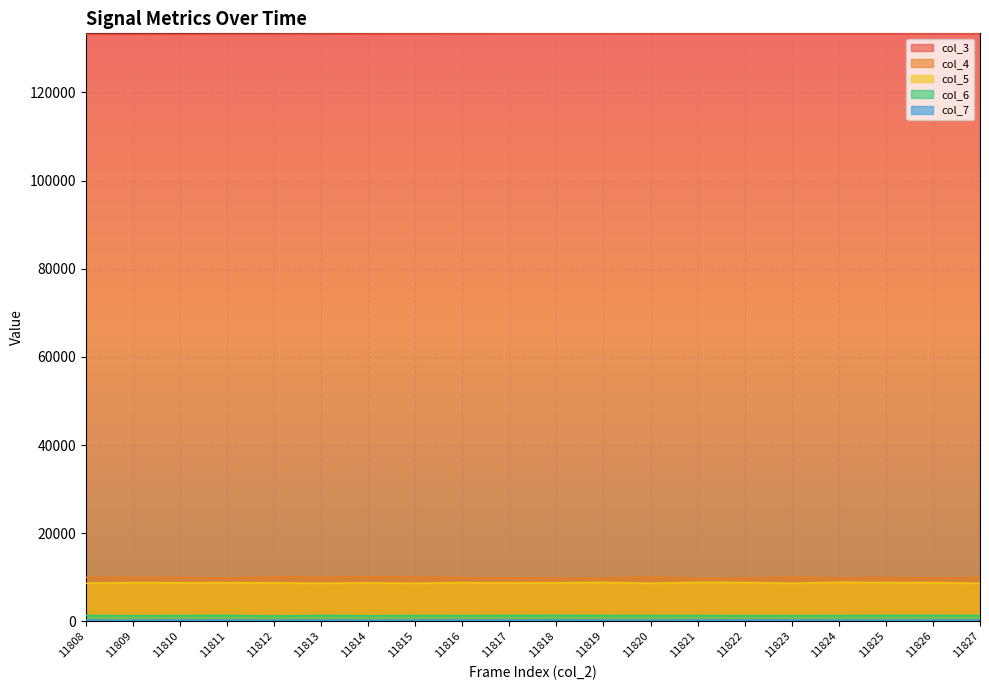

Reading left to right, transcribe all the data shown in this chart.

col_3: 11808=133210	11809=133221	11810=133233	11811=133244	11812=133255	11813=133267	11814=133278	11815=133289	11816=133300	11817=133312	11818=133323	11819=133334	11820=133346	11821=133357	11822=133368	11823=133379	11824=133391	11825=133402	11826=133413	11827=133425
col_4: 11808=9927	11809=9949	11810=9924	11811=9802	11812=10058	11813=10000	11814=10059	11815=10031	11816=9895	11817=9842	11818=9789	11819=9790	11820=10038	11821=9730	11822=9835	11823=9967	11824=9833	11825=9906	11826=9797	11827=9931
col_5: 11808=8628	11809=8762	11810=8726	11811=8737	11812=8716	11813=8603	11814=8710	11815=8606	11816=8750	11817=8698	11818=8713	11819=8816	11820=8612	11821=8819	11822=8789	11823=8605	11824=8831	11825=8779	11826=8758	11827=8600
col_6: 11808=1295	11809=1239	11810=1274	11811=1314	11812=1189	11813=1308	11814=1229	11815=1284	11816=1277	11817=1297	11818=1326	11819=1289	11820=1286	11821=1284	11822=1257	11823=1259	11824=1276	11825=1308	11826=1315	11827=1283
col_7: 11808=237	11809=193	11810=250	11811=232	11812=214	11813=245	11814=209	11815=224	11816=236	11817=236	11818=260	11819=224	11820=201	11821=251	11822=236	11823=243	11824=210	11825=220	11826=228	11827=239